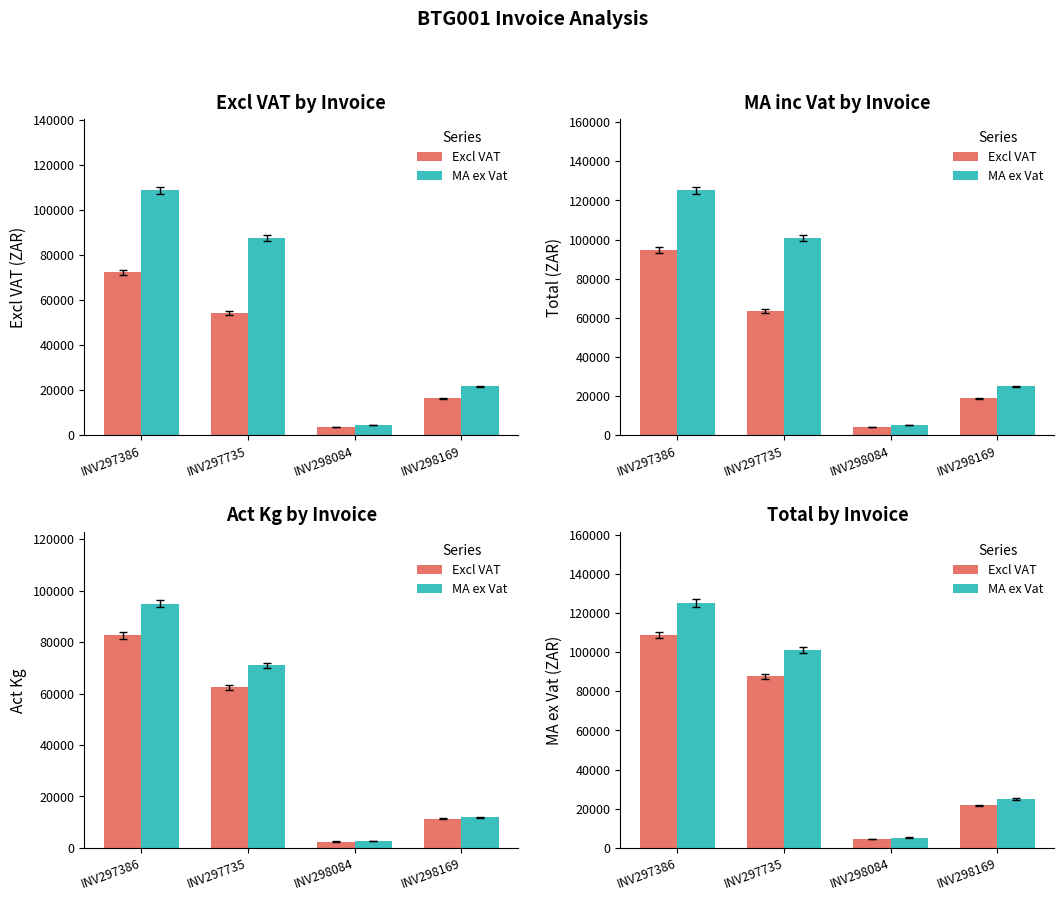

Where is Excl VAT nearest to the value 56681?

INV297735